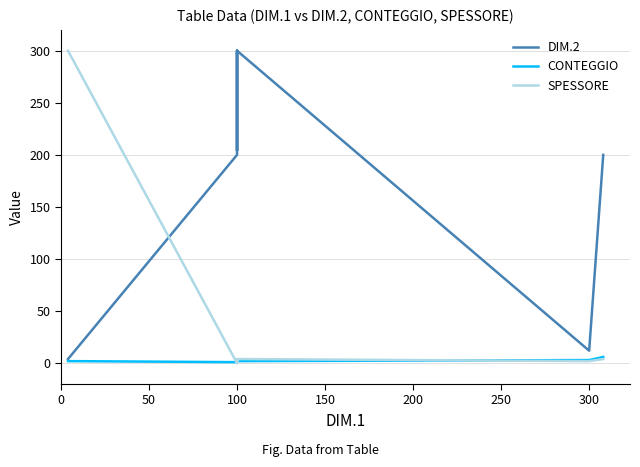

What is the highest value of the DIM.2 series?

300.0